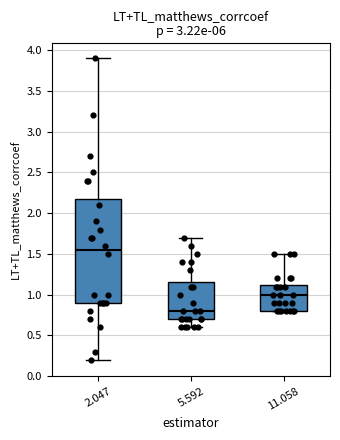

Which box is the tallest, from its lower edge to its upper edge?

2.047